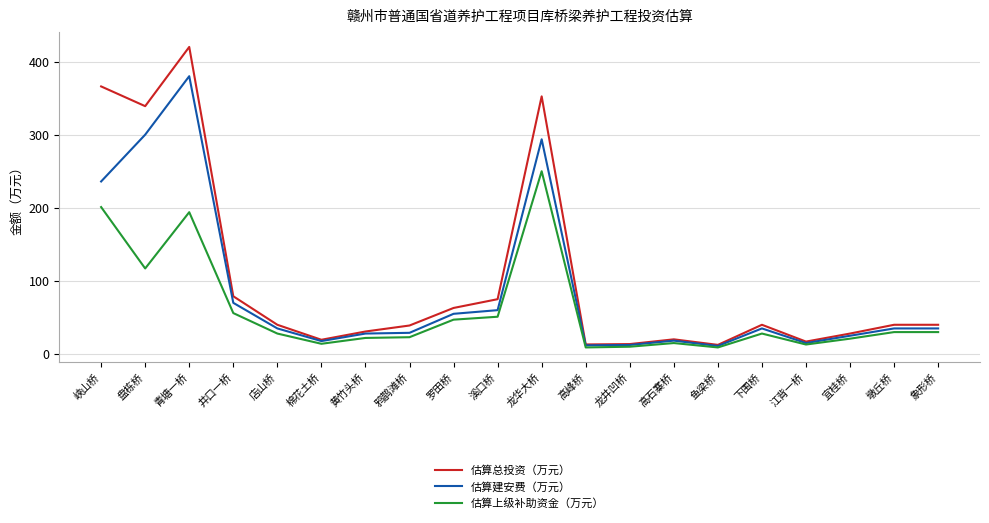

What is the highest value of the 估算上级补助资金（万元） series?

250.0